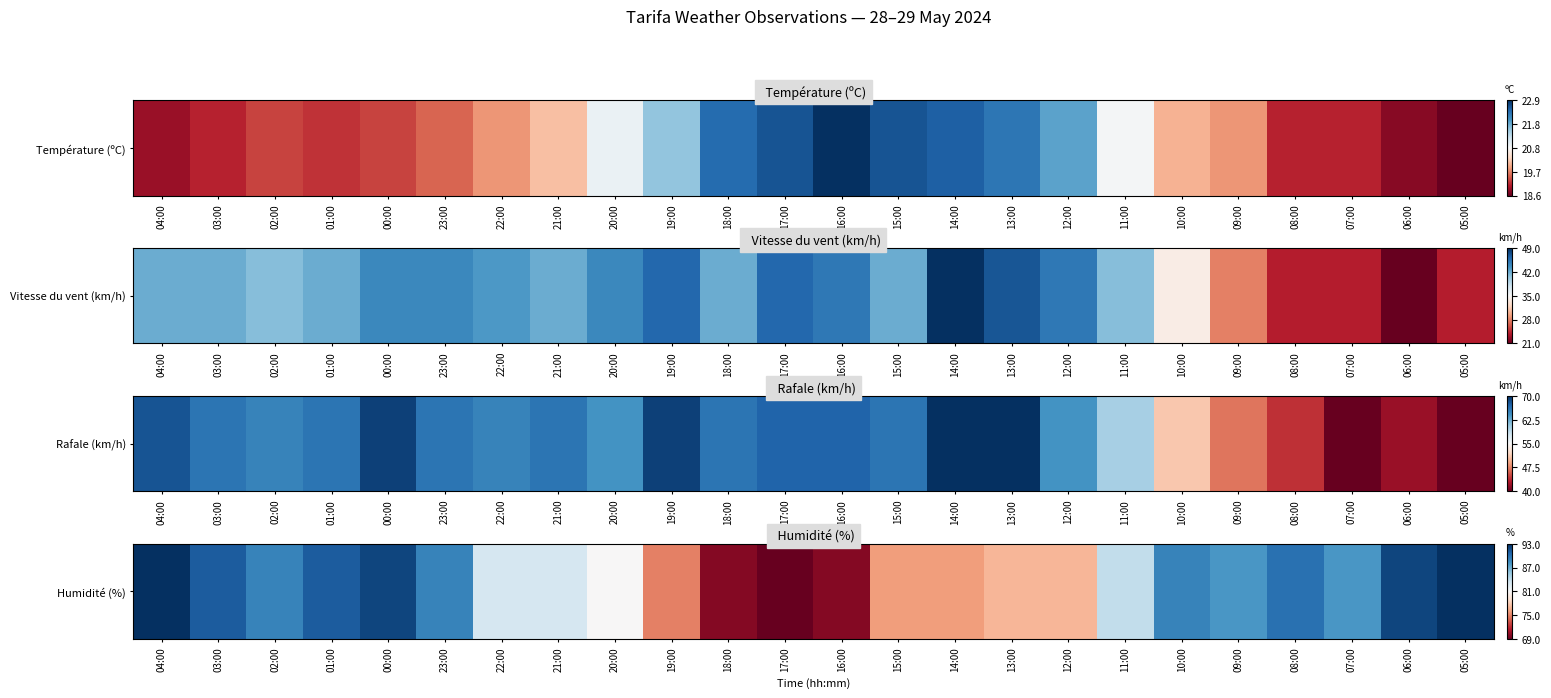

What is the difference between the second highest and second lowest values?

1.0